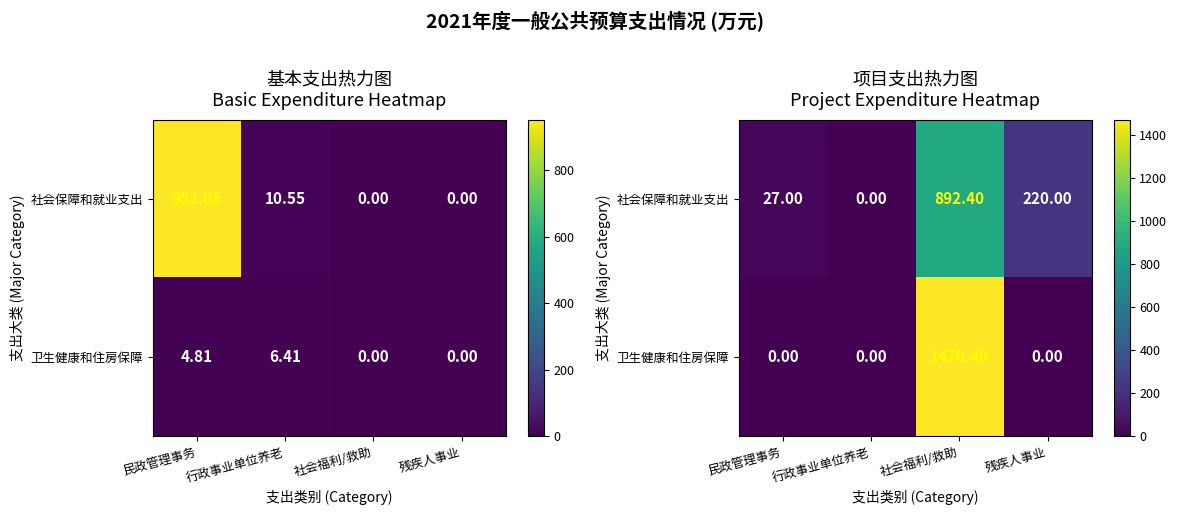

Is the value of 社会保障和就业支出 at 民政管理事务 greater than the value of 卫生健康和住房保障 at 民政管理事务?

Yes